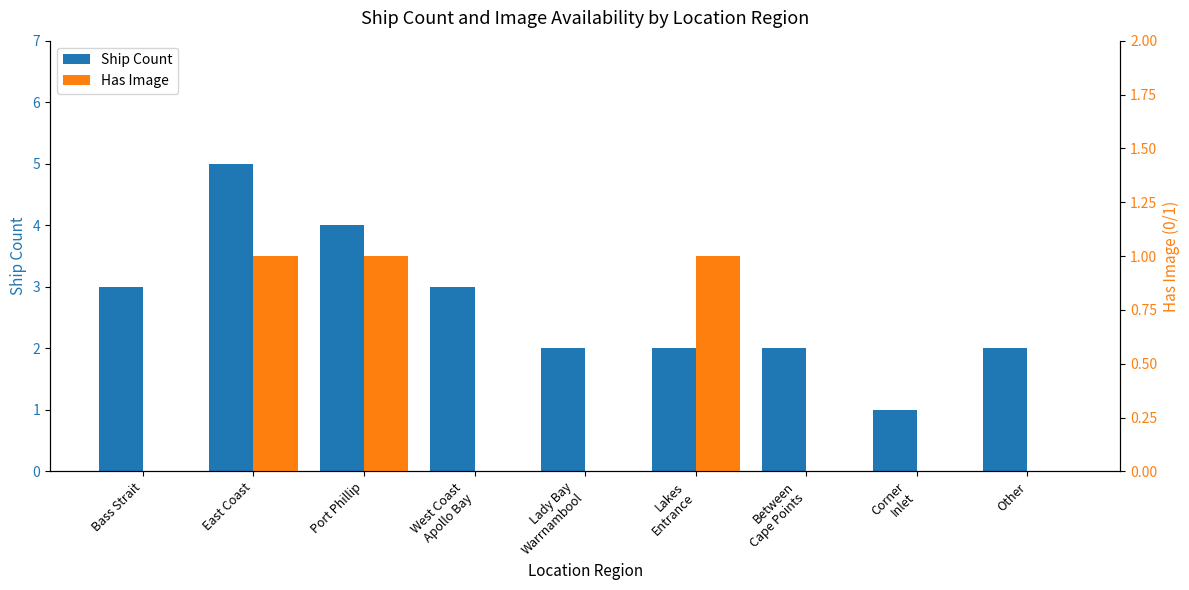

Is the value of Ship Count at Bass Strait greater than the value of Has Image at East Coast?

Yes